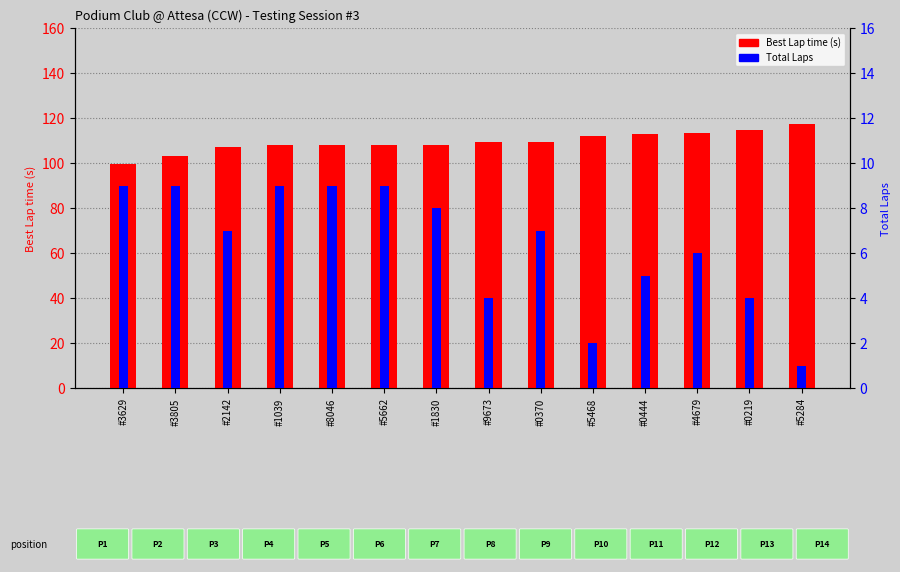

How many bars are there in each group?

2